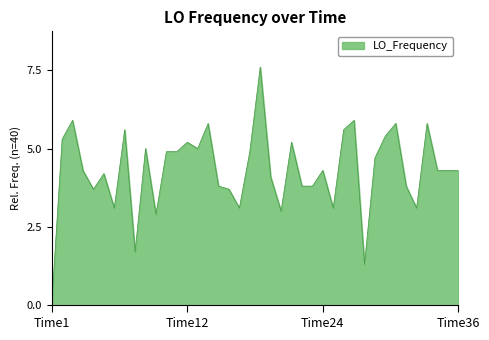

What is the greatest value displayed?

7.6